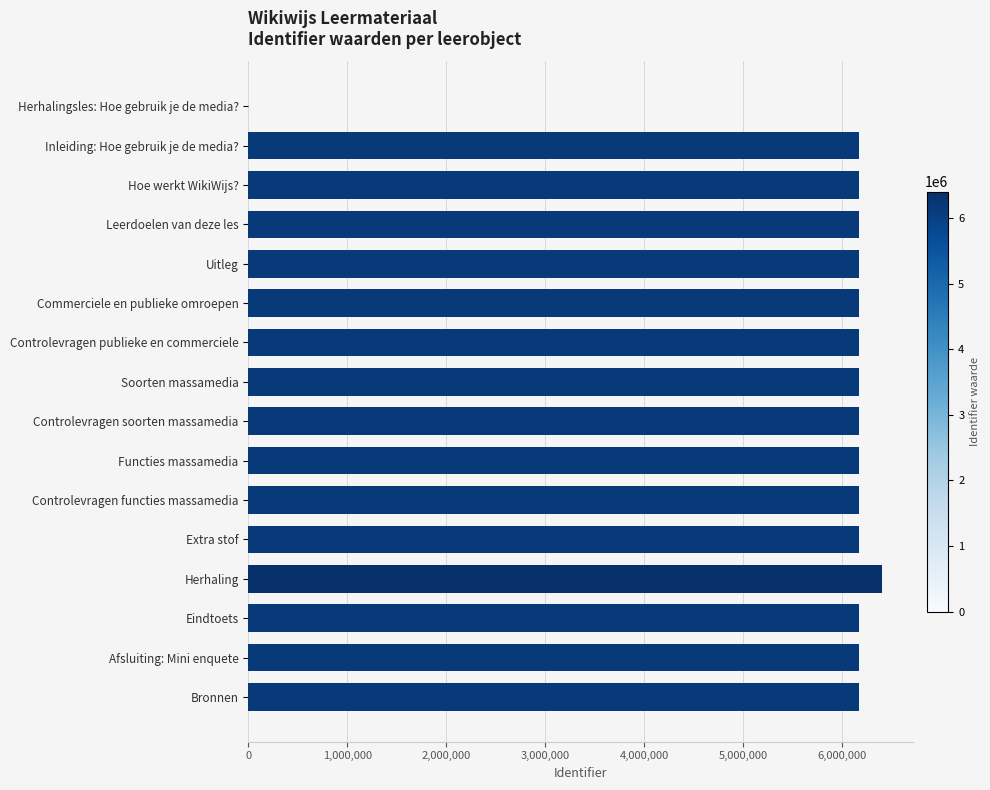

Approximately how many times larger is the value at Inleiding: Hoe gebruik je de media? compared to Extra stof?

1.0